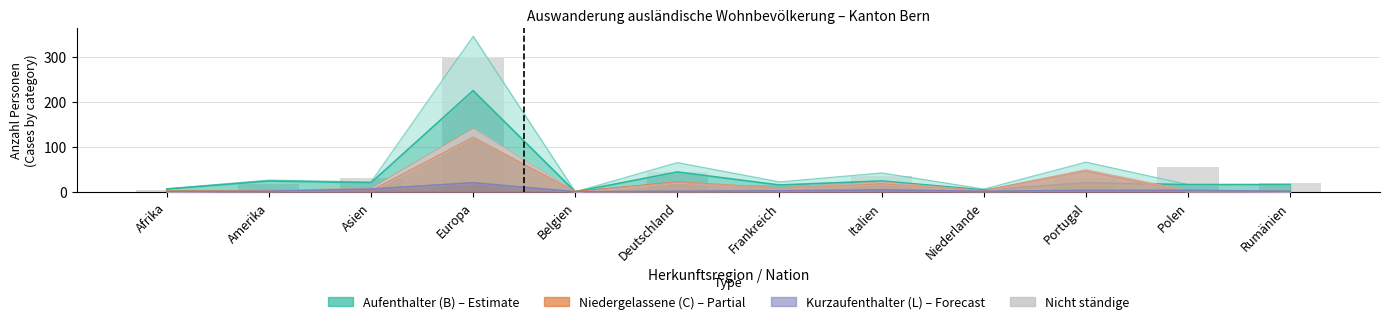

What is the label of the 9th bar from the left?

Niederlande